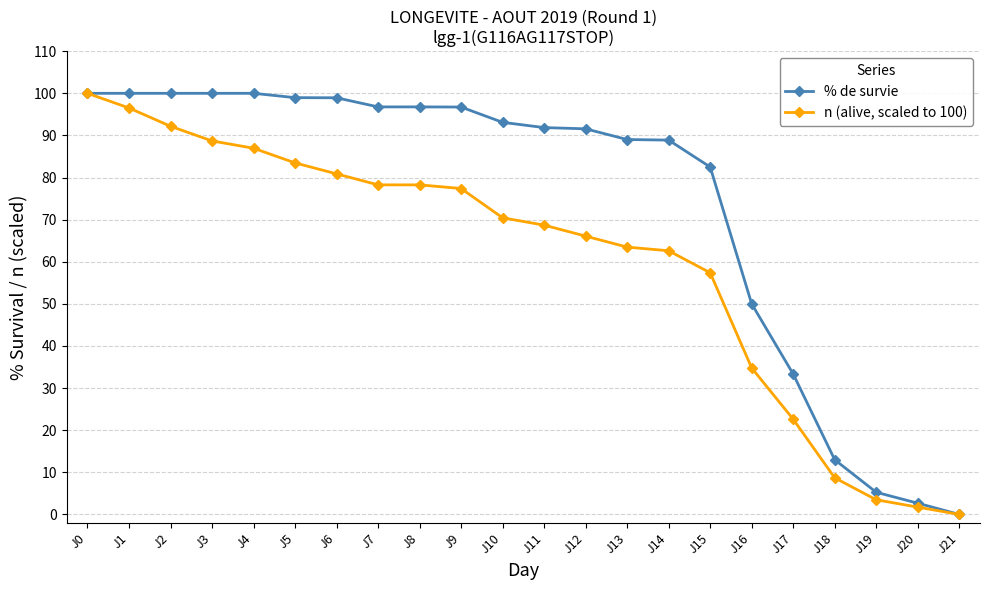

What is the spread (max minus min) of values at J3?

11.3